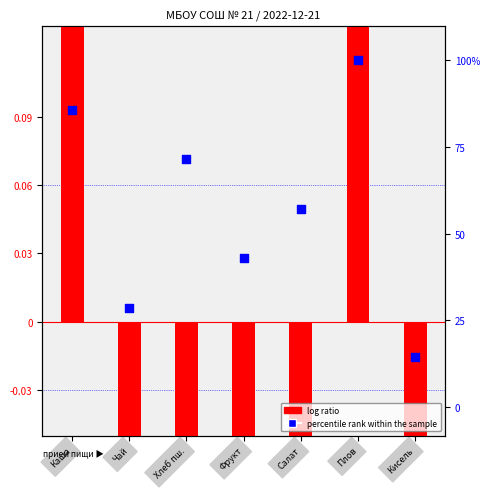

Which series has the largest Y range (max minus min)?

log ratio